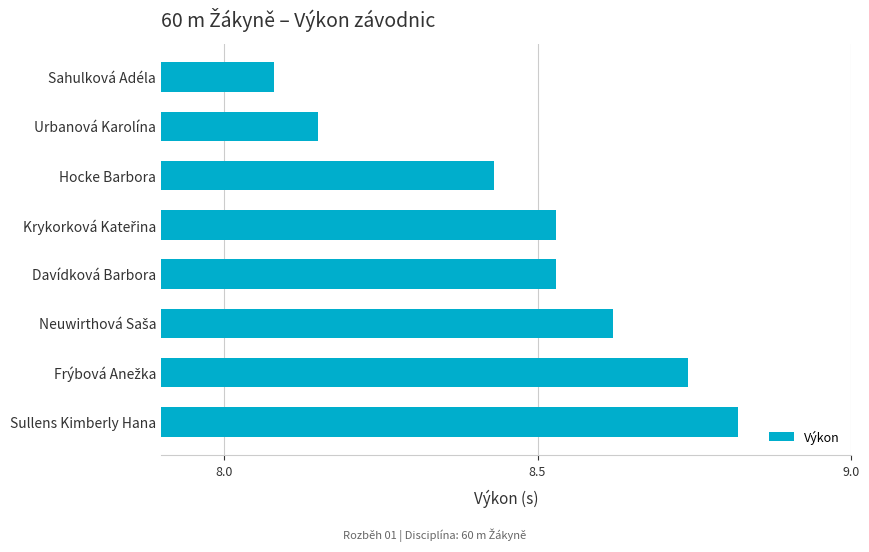

How many data points does each series have?

8